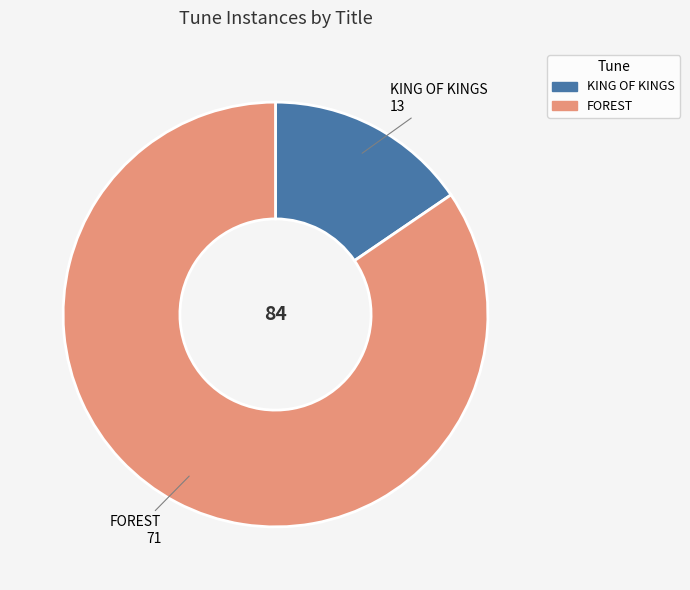

Which category has the smallest portion of the pie?

KING OF KINGS